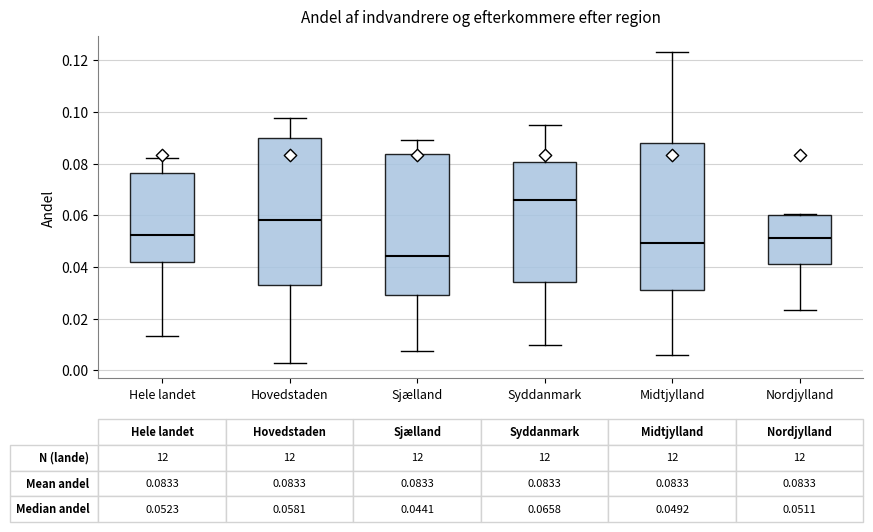

Which box has the highest median line?

Syddanmark